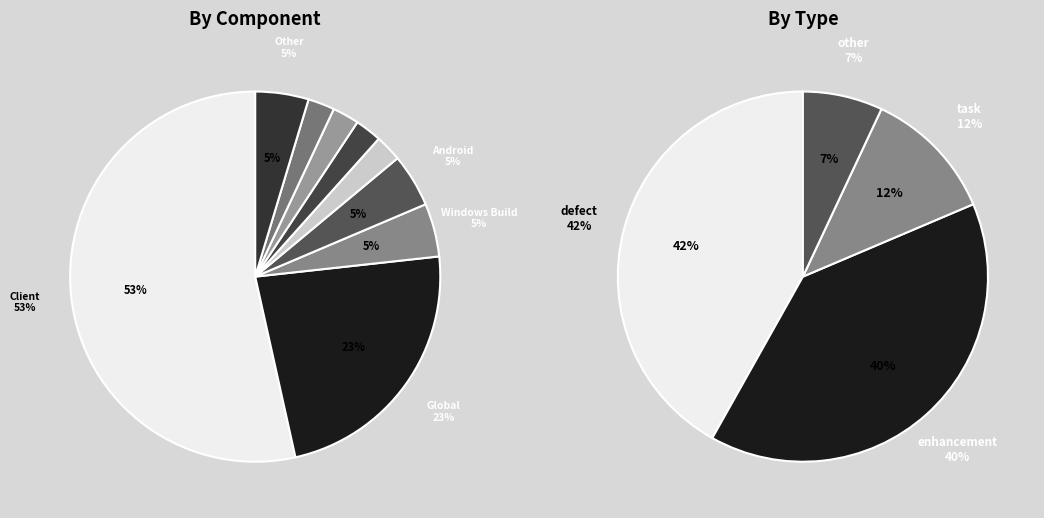

Is it true that Xpra is 1% of the pie?

False